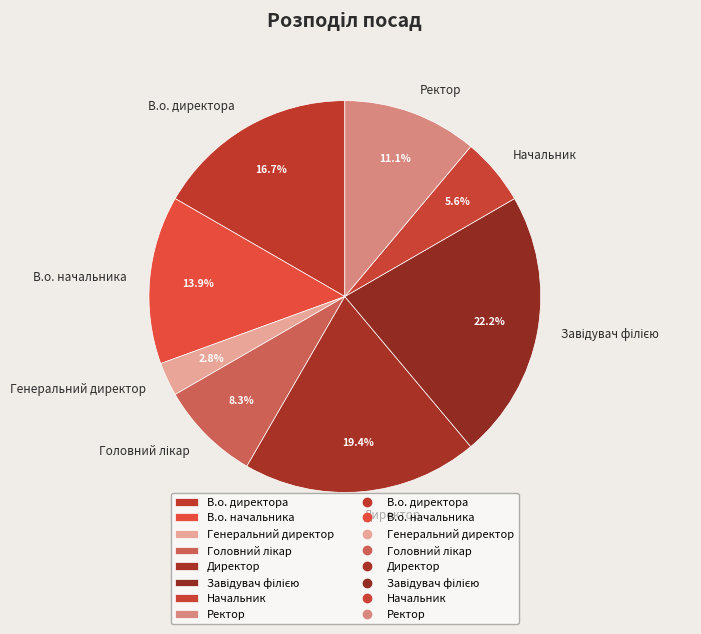

Which category has the smallest portion of the pie?

Генеральний директор